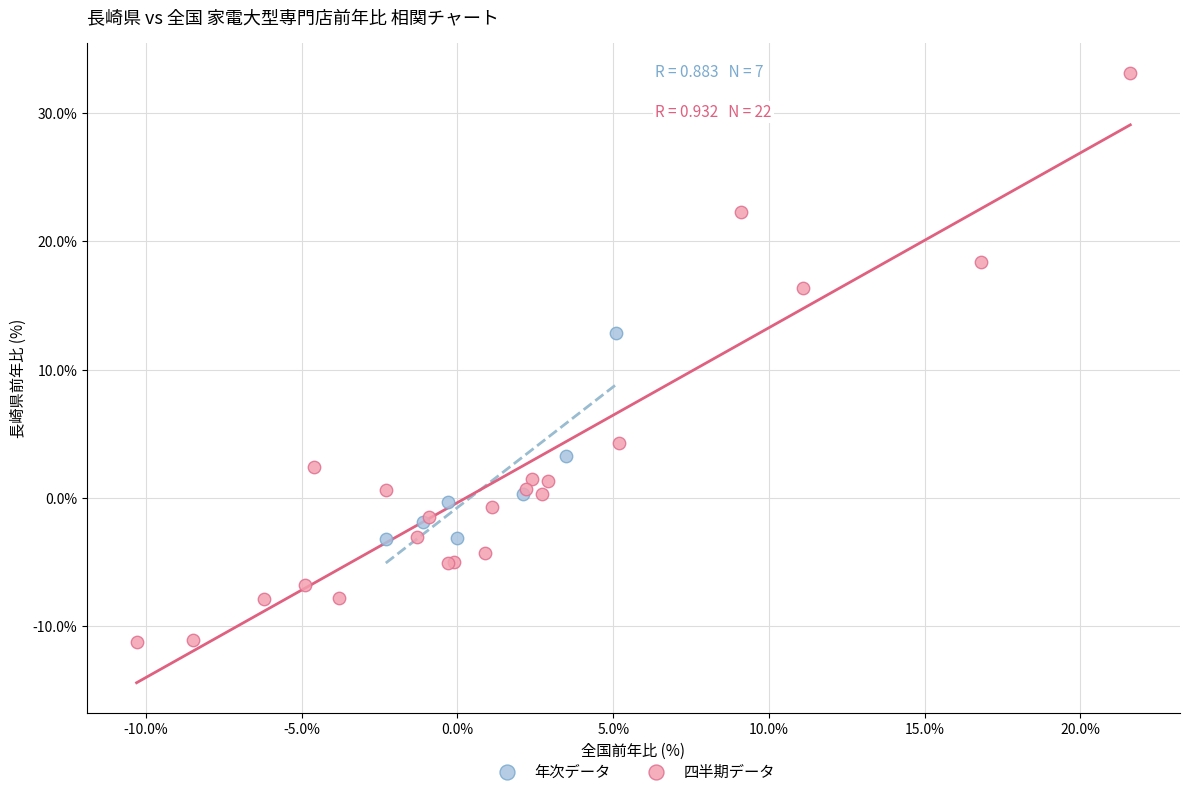

Which series has the widest spread of Y values?

四半期データ